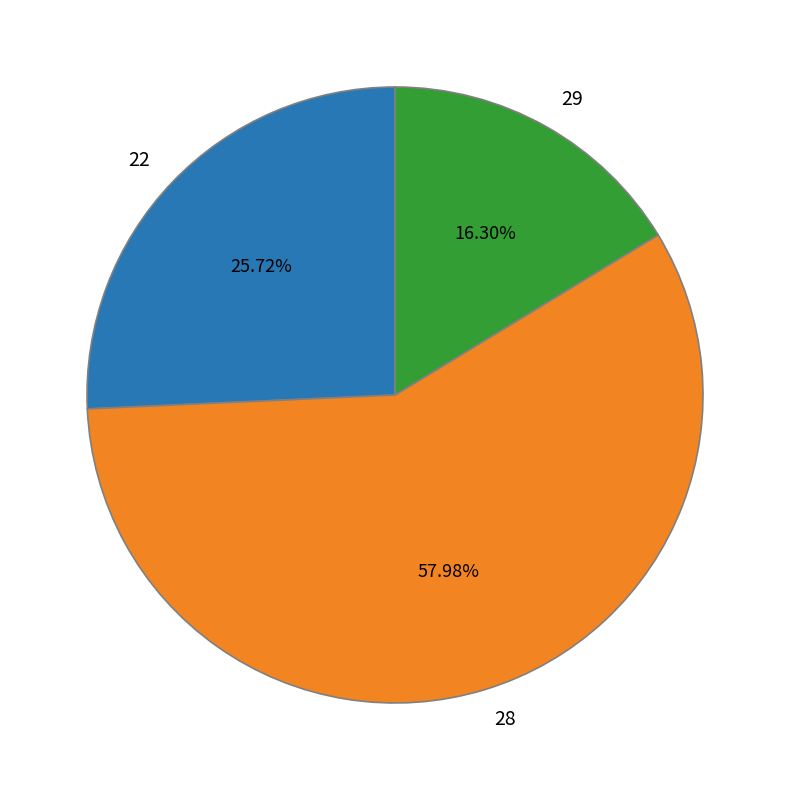

How many segments does this pie chart have?

3